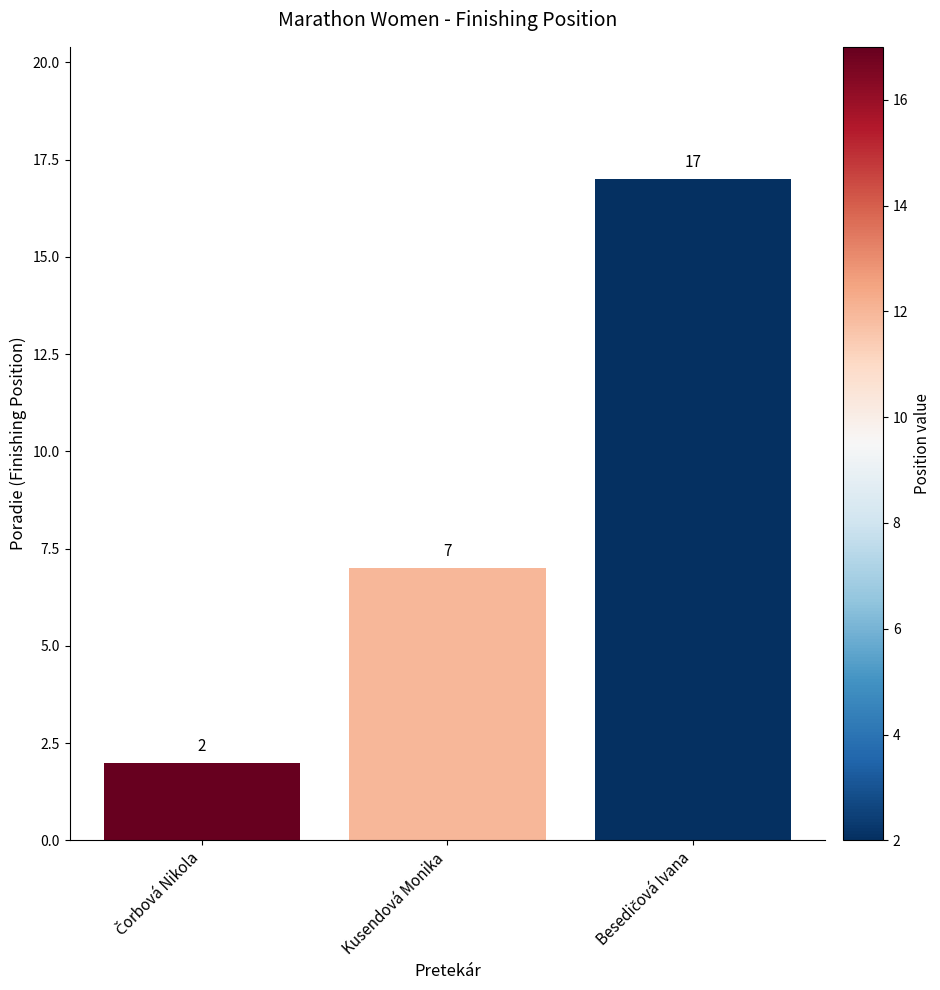

Reading right to left, transcribe all the data shown in this chart.

17	7	2